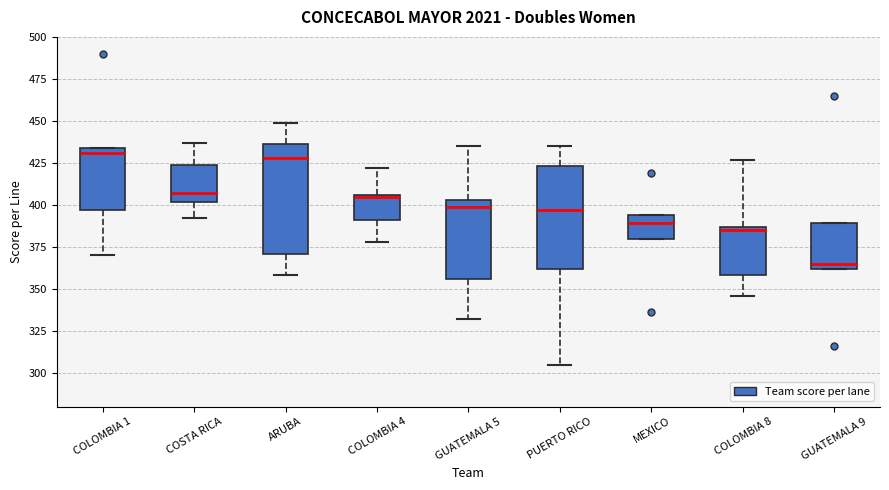

Reading left to right, transcribe this box plot: for each box, give where its median line is, the range the box spans, and where its two whiskers end, as read against the y-axis. The values are not printed on the chart, so give them approximately, as read against the axis.

COLOMBIA 1: median 430, box 395 to 435, whiskers 370 to 435
COSTA RICA: median 405, box 400 to 425, whiskers 390 to 435
ARUBA: median 430, box 370 to 435, whiskers 360 to 450
COLOMBIA 4: median 405, box 390 to 405, whiskers 380 to 420
GUATEMALA 5: median 400, box 355 to 405, whiskers 330 to 435
PUERTO RICO: median 395, box 360 to 425, whiskers 305 to 435
MEXICO: median 390, box 380 to 395, whiskers 380 to 395
COLOMBIA 8: median 385 (just below the box's upper edge), box 360 to 385, whiskers 345 to 425
GUATEMALA 9: median 365, box 360 to 390, whiskers 360 to 390